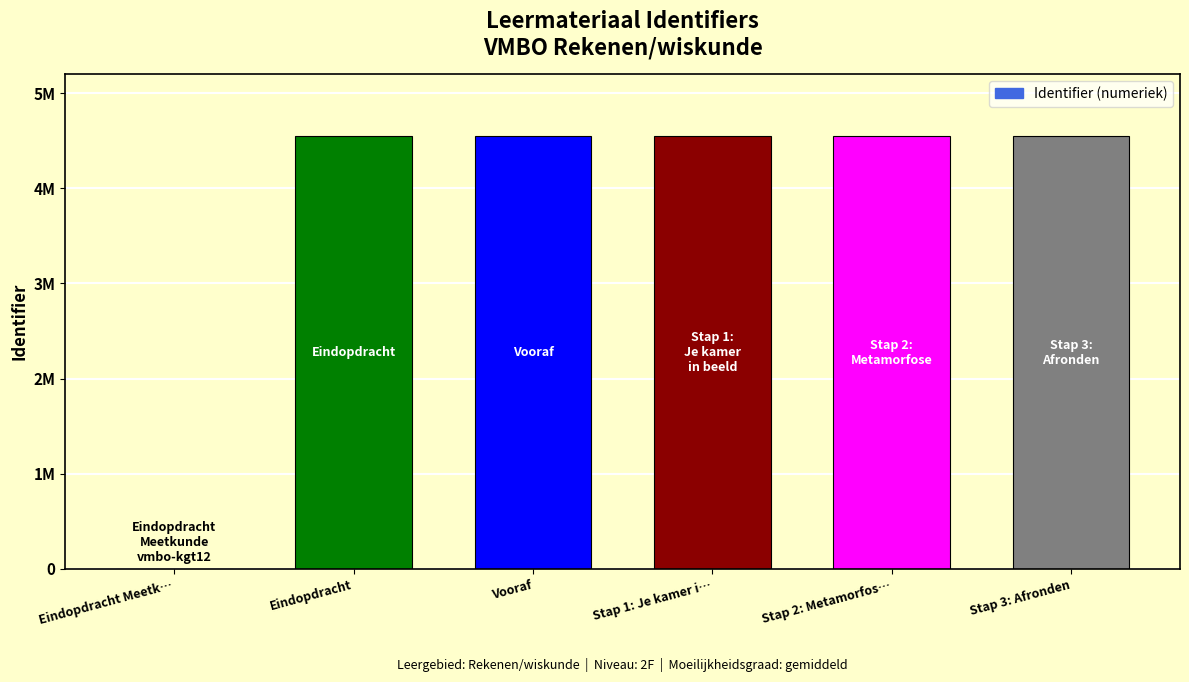

True or false: the data shows 4544345 at Stap 1: Je kamer i….

True